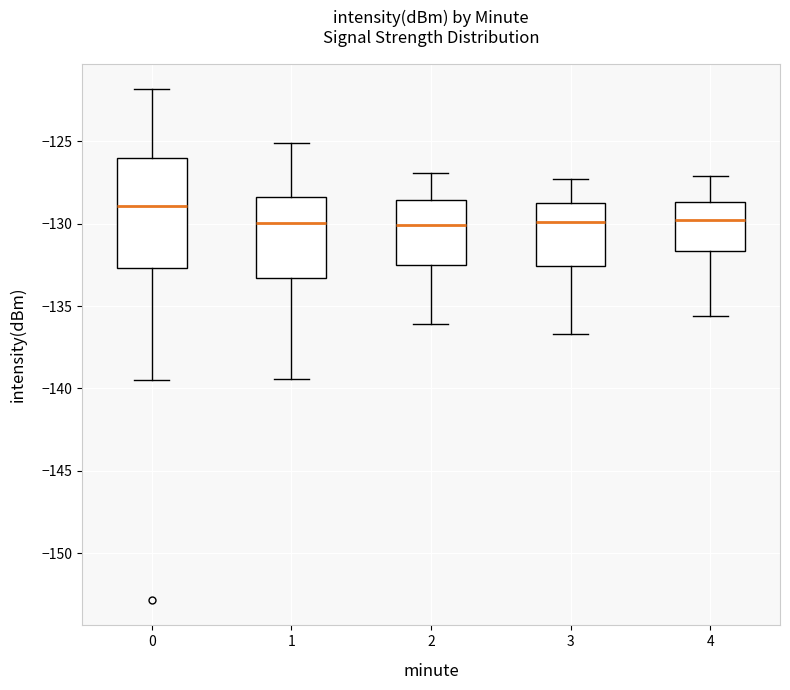

Reading left to right, transcribe this box plot: for each box, give where its median line is, the range the box spans, and where its two whiskers end, as read against the y-axis. The values are not printed on the chart, so give them approximately, as read against the axis.

0: median -129.0, box -132.5 to -126.0, whiskers -139.5 to -122.0
1: median -130.0, box -133.5 to -128.5, whiskers -139.5 to -125.0
2: median -130.0, box -132.5 to -128.5, whiskers -136.0 to -127.0
3: median -130.0, box -132.5 to -128.5, whiskers -136.5 to -127.5
4: median -129.5, box -131.5 to -128.5, whiskers -135.5 to -127.0